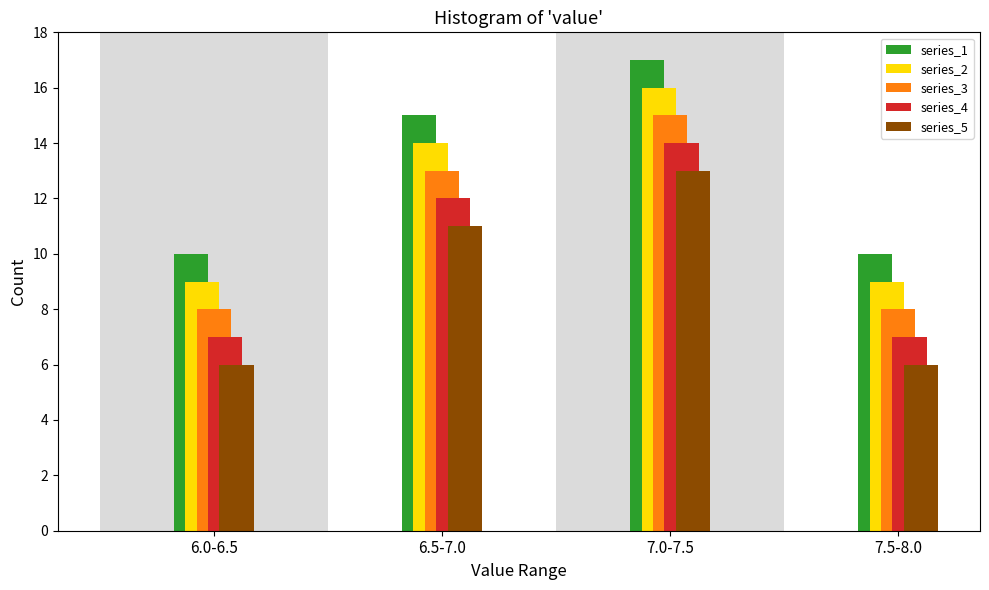

Reading left to right, list all the values displayed in this chart.

series_1: 10	15	17	10
series_2: 9	14	16	9
series_3: 8	13	15	8
series_4: 7	12	14	7
series_5: 6	11	13	6